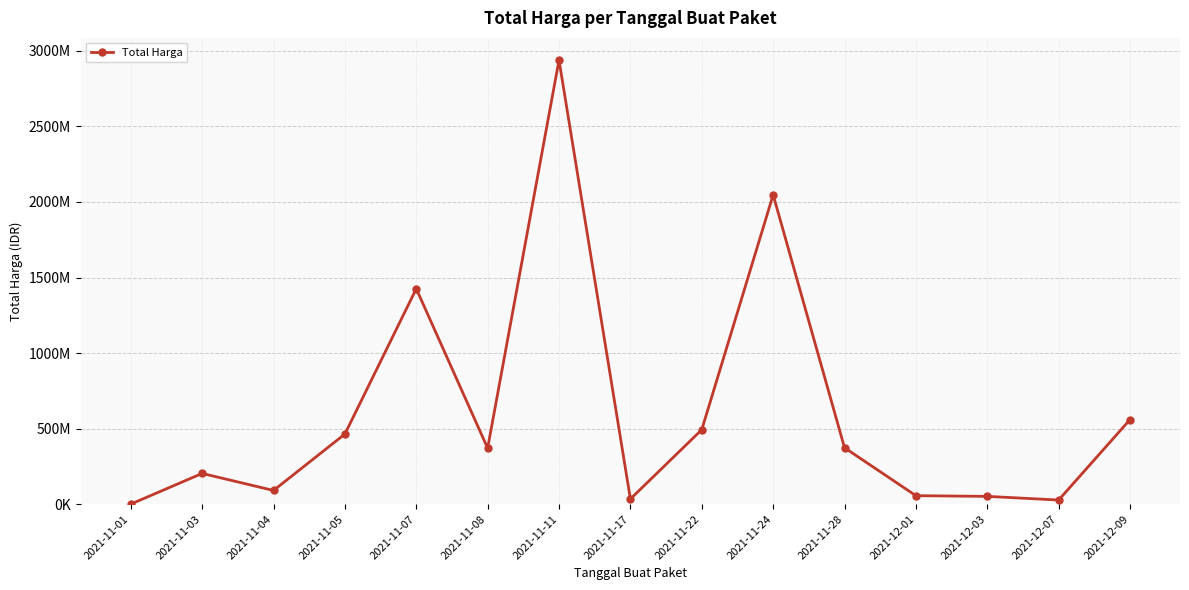

What is the average value?

609140926